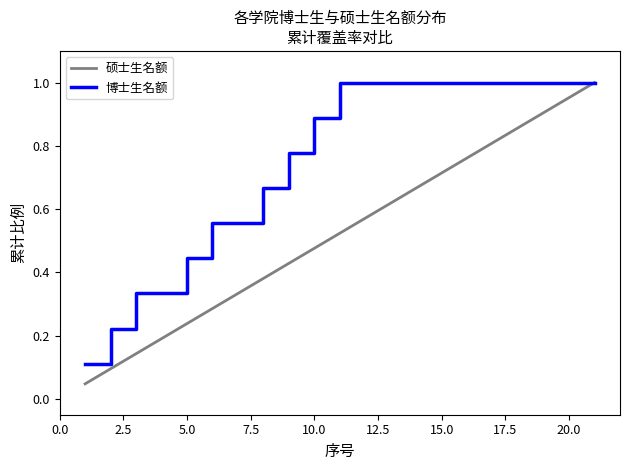

Which series has the largest total across all categories?

博士生名额